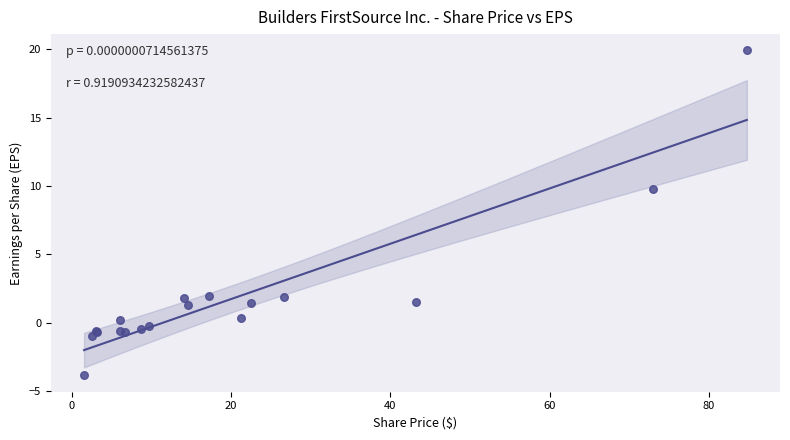

What Y value in the scatter plot is closest to 8?

9.8